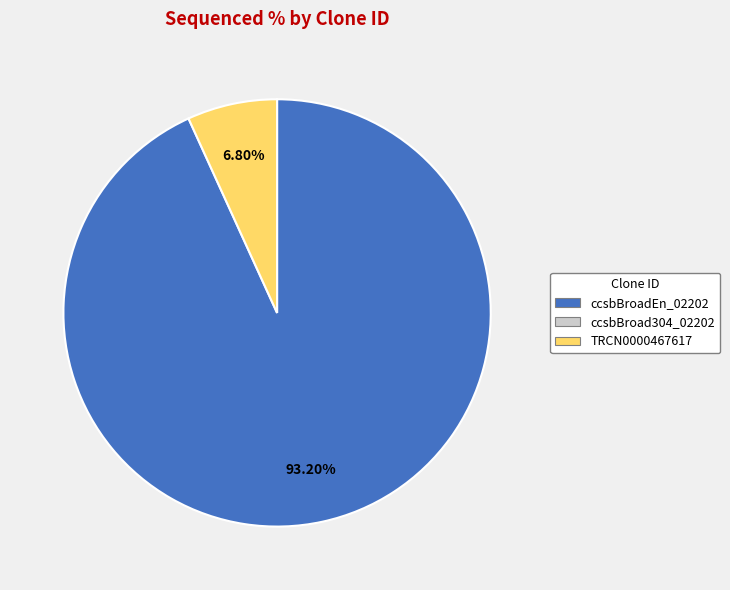

Is there a majority slice in this chart?

Yes